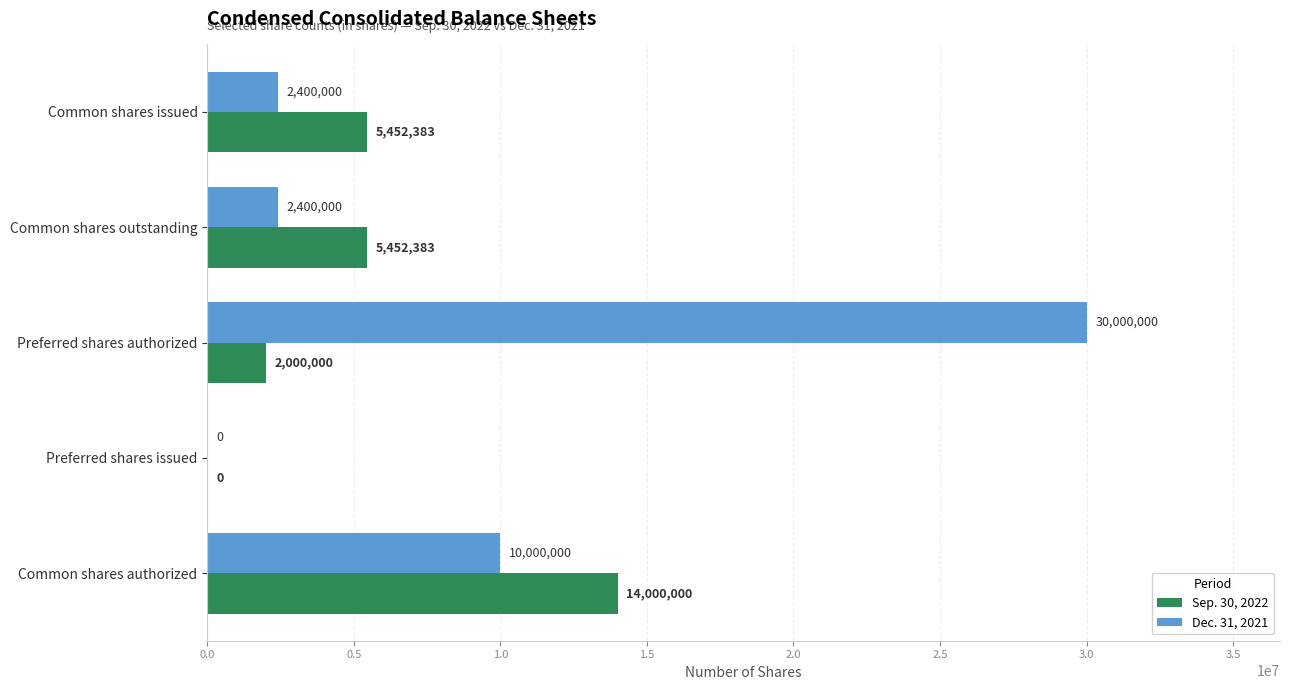

What is the approximate value of Dec. 31, 2021 at Common shares outstanding, to the nearest 10?

2400000